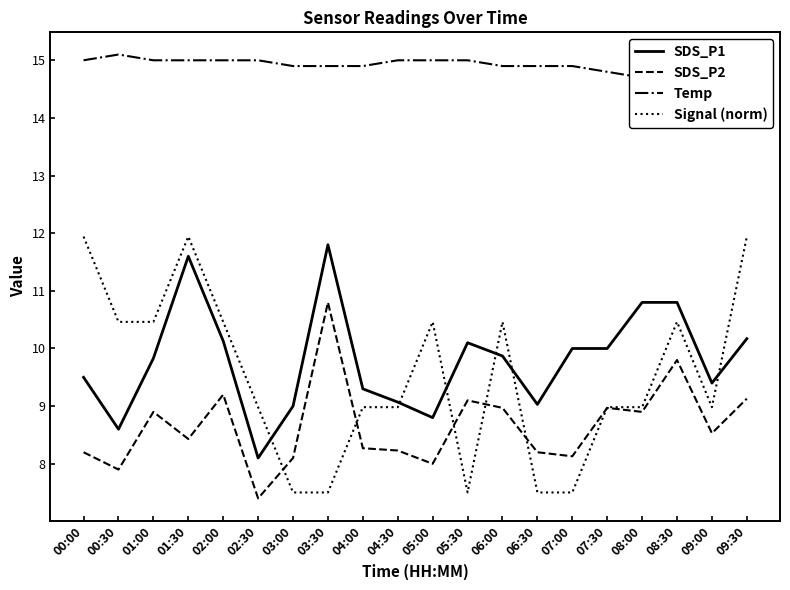

What is the difference between the SDS_P1 values at 02:30 and 09:30?

2.1